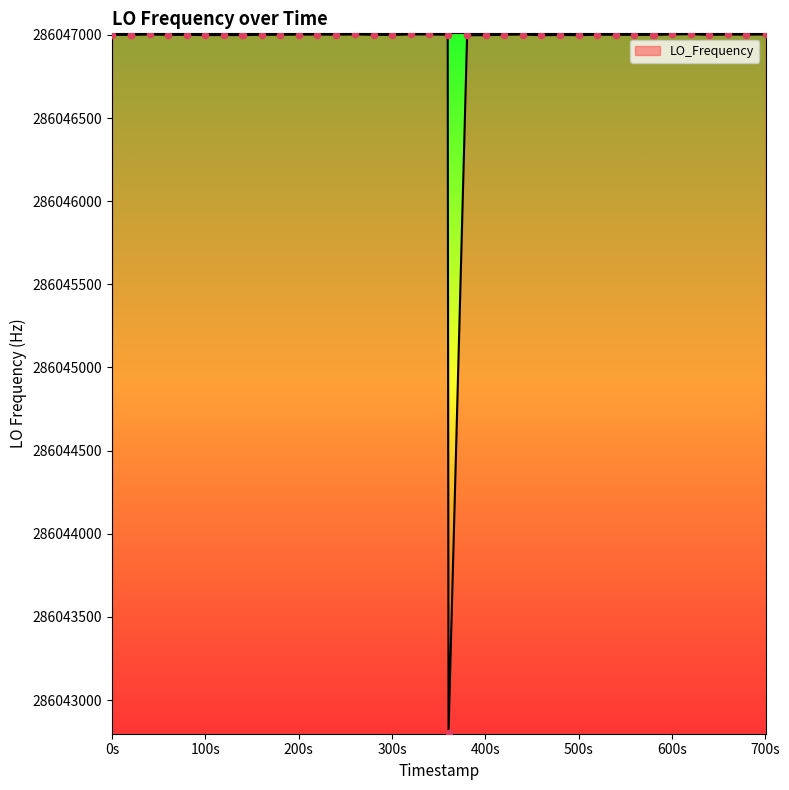

What is the difference between the maximum and minimum values?

4202.0